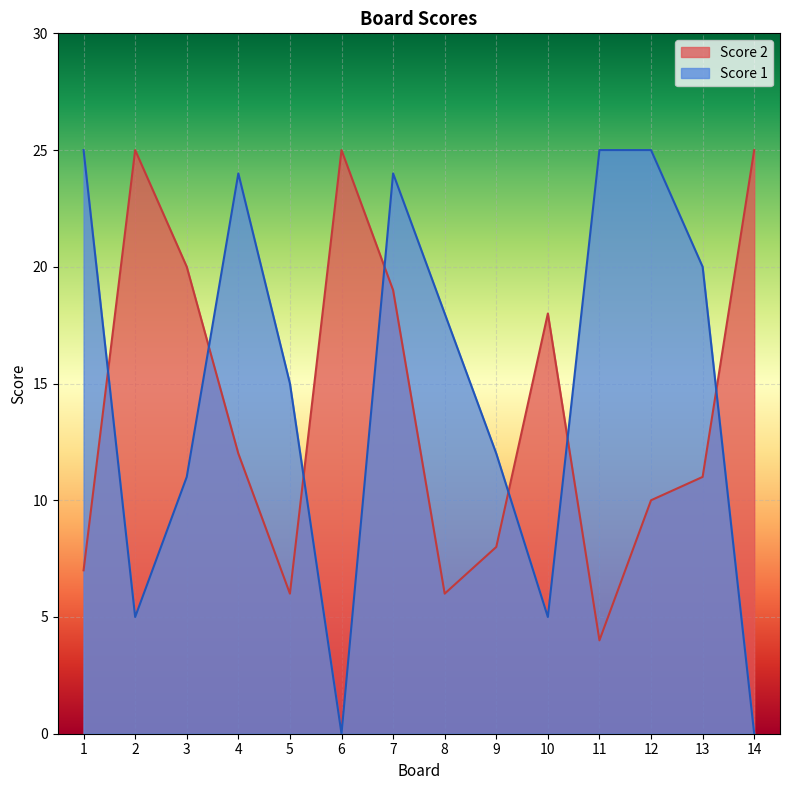

Reading right to left, extract all data points from this chart.

Score 1: 14=0	13=20	12=25	11=25	10=5	9=12	8=18	7=24	6=0	5=15	4=24	3=11	2=5	1=25
Score 2: 14=25	13=11	12=10	11=4	10=18	9=8	8=6	7=19	6=25	5=6	4=12	3=20	2=25	1=7